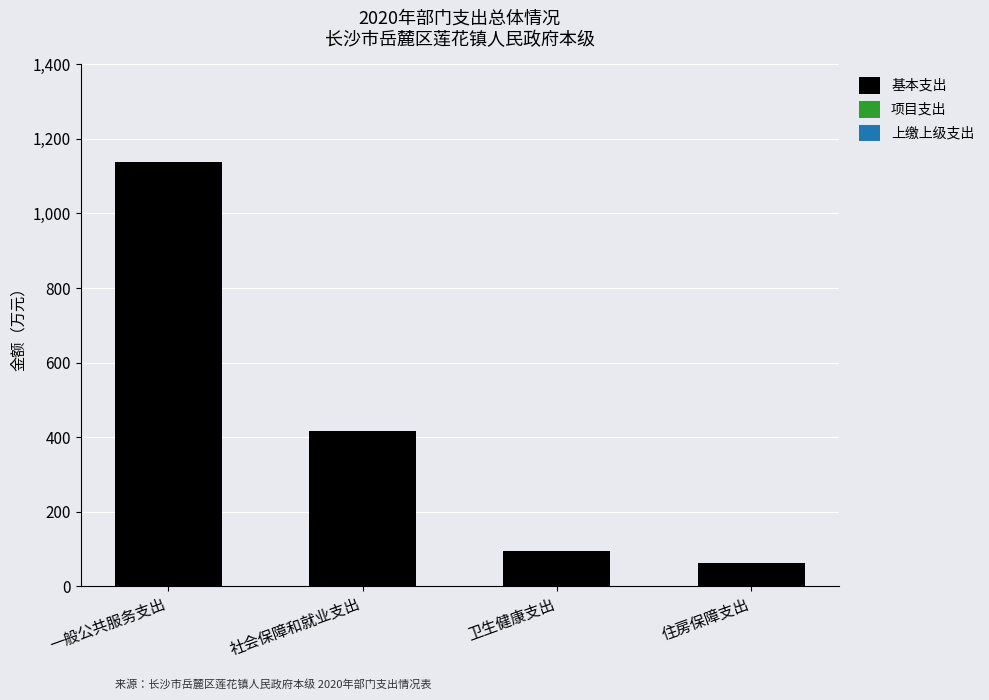

List the labels in order of value, smallest first.

住房保障支出, 卫生健康支出, 社会保障和就业支出, 一般公共服务支出